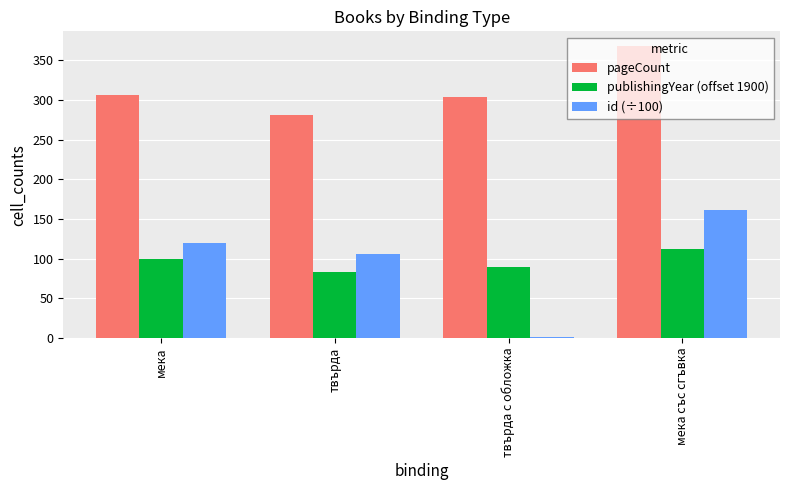

What is the value of the pageCount bar at the 1st from the left?

306.7